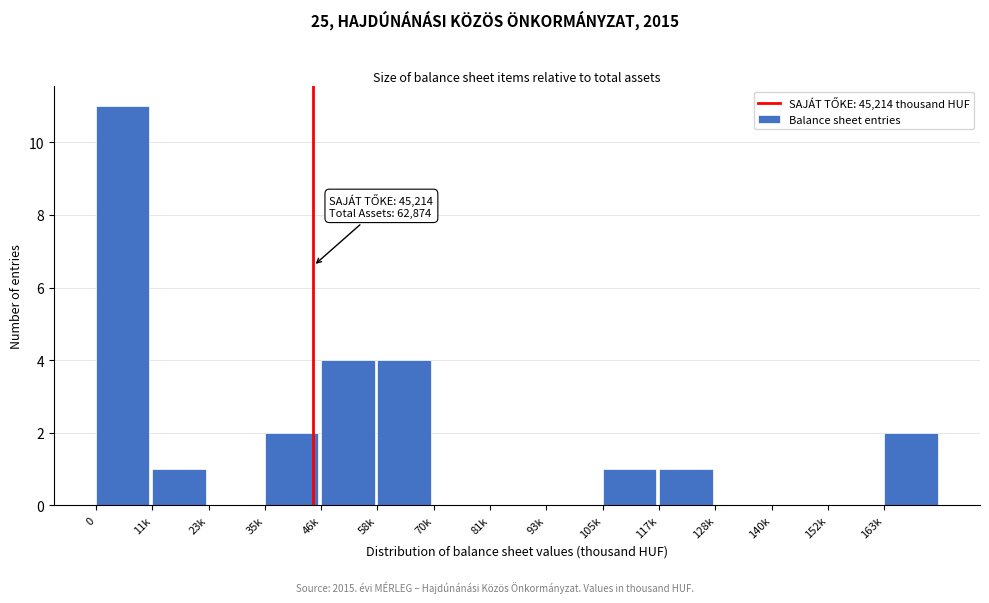

Reading right to left, what are all the values shown in this chart?

163k=2	152k=0	140k=0	128k=0	117k=1	105k=1	93k=0	81k=0	70k=0	58k=4	46k=4	35k=2	23k=0	11k=1	0=11